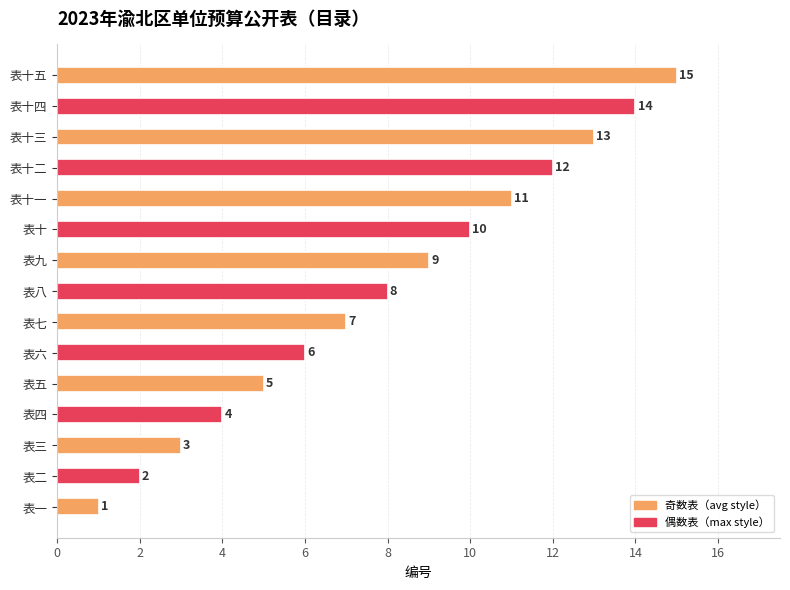

Rank the categories by value from highest to lowest.

表十五, 表十四, 表十三, 表十二, 表十一, 表十, 表九, 表八, 表七, 表六, 表五, 表四, 表三, 表二, 表一